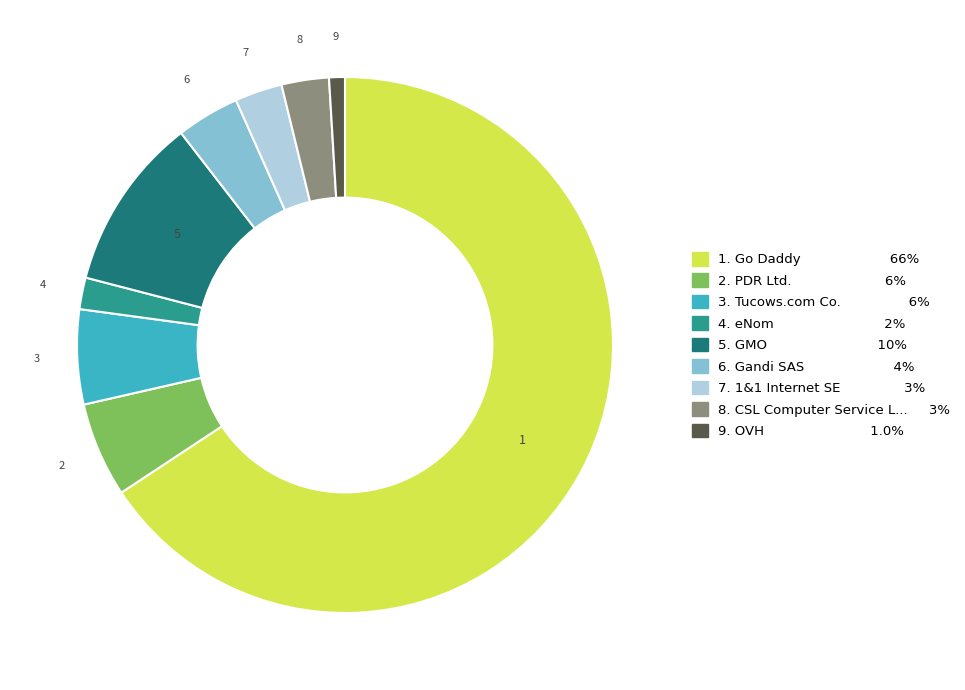

Do 4. eNom 2% and 1. Go Daddy 66% together represent more than half of the pie?

Yes